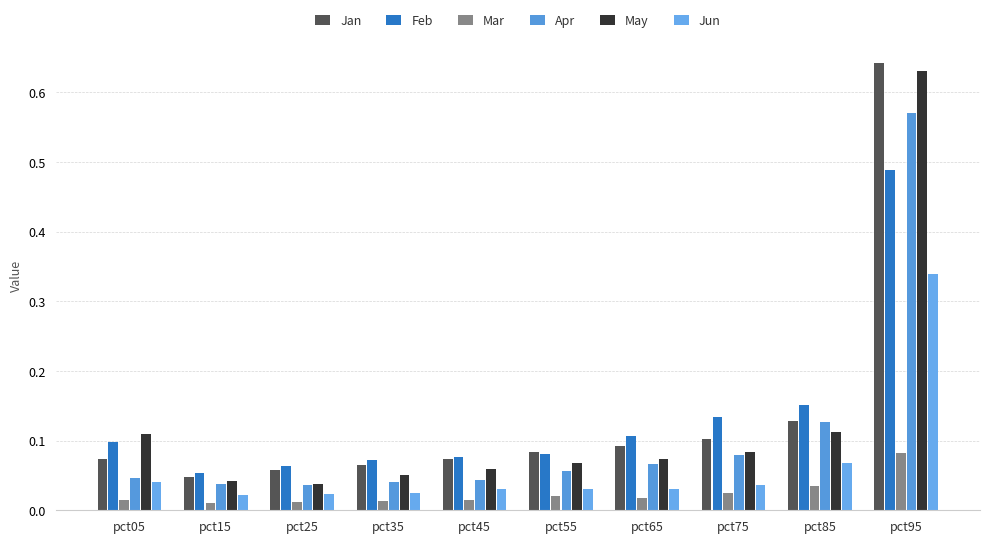

What are all the series names shown in the legend?

Jan, Feb, Mar, Apr, May, Jun